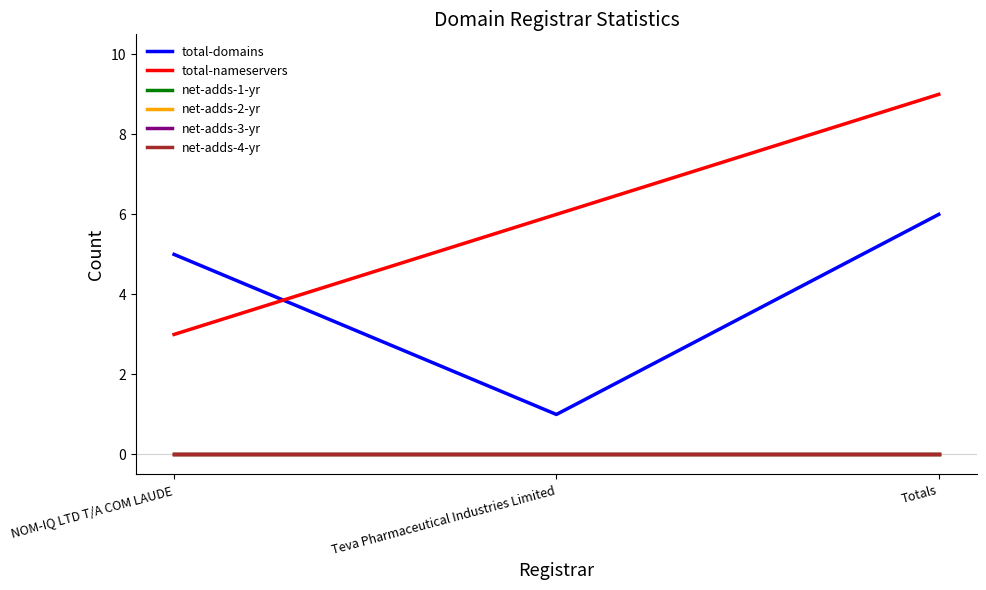

Does the chart have visible grid lines?

No